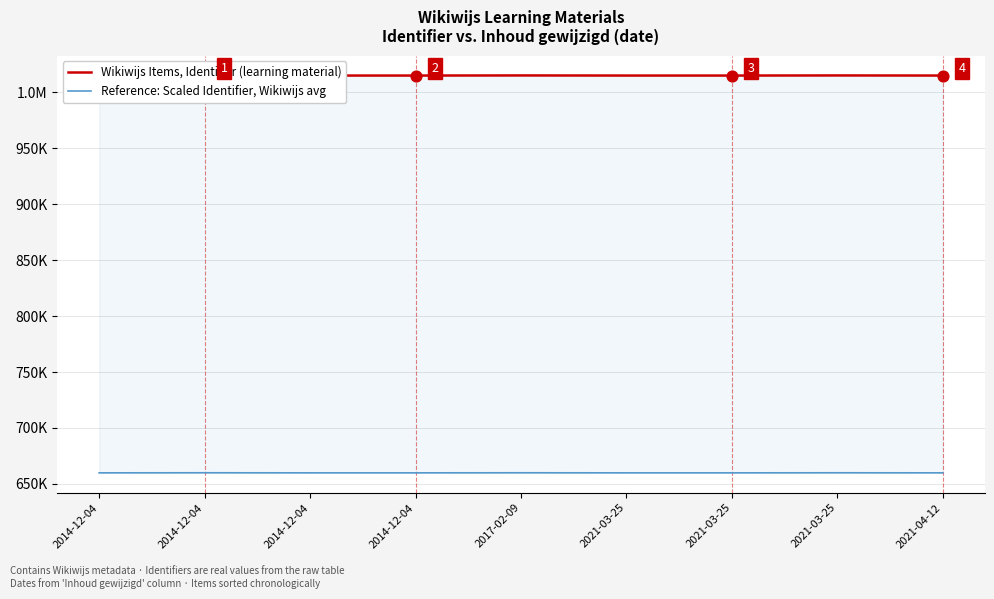

At which category is the sum across all series the highest?

2014-12-04